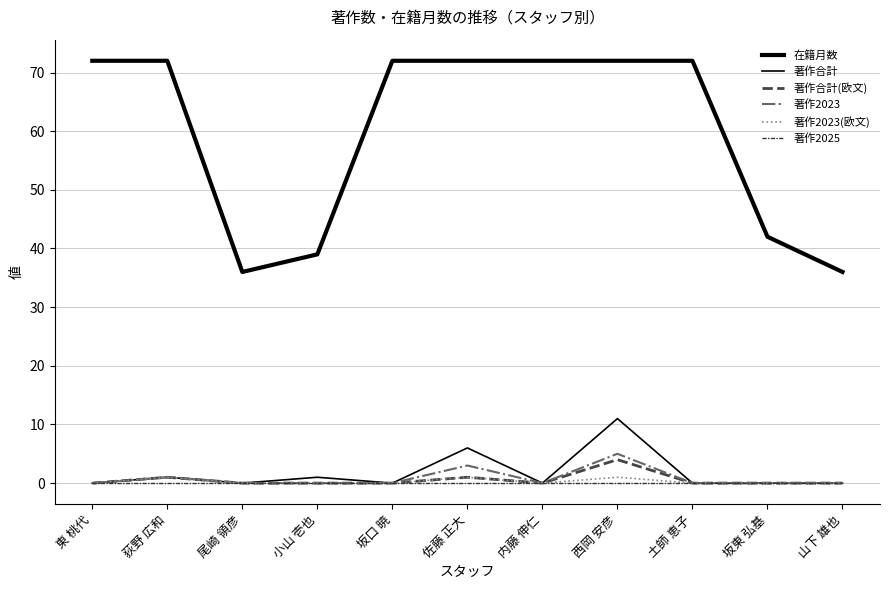

Rank the categories by 著作2023 value from lowest to highest.

東 桃代, 尾崎 領彦, 小山 壱也, 坂口 暁, 内藤 伸仁, 土師 恵子, 坂東 弘基, 山下 雄也, 荻野 広和, 佐藤 正大, 西岡 安彦